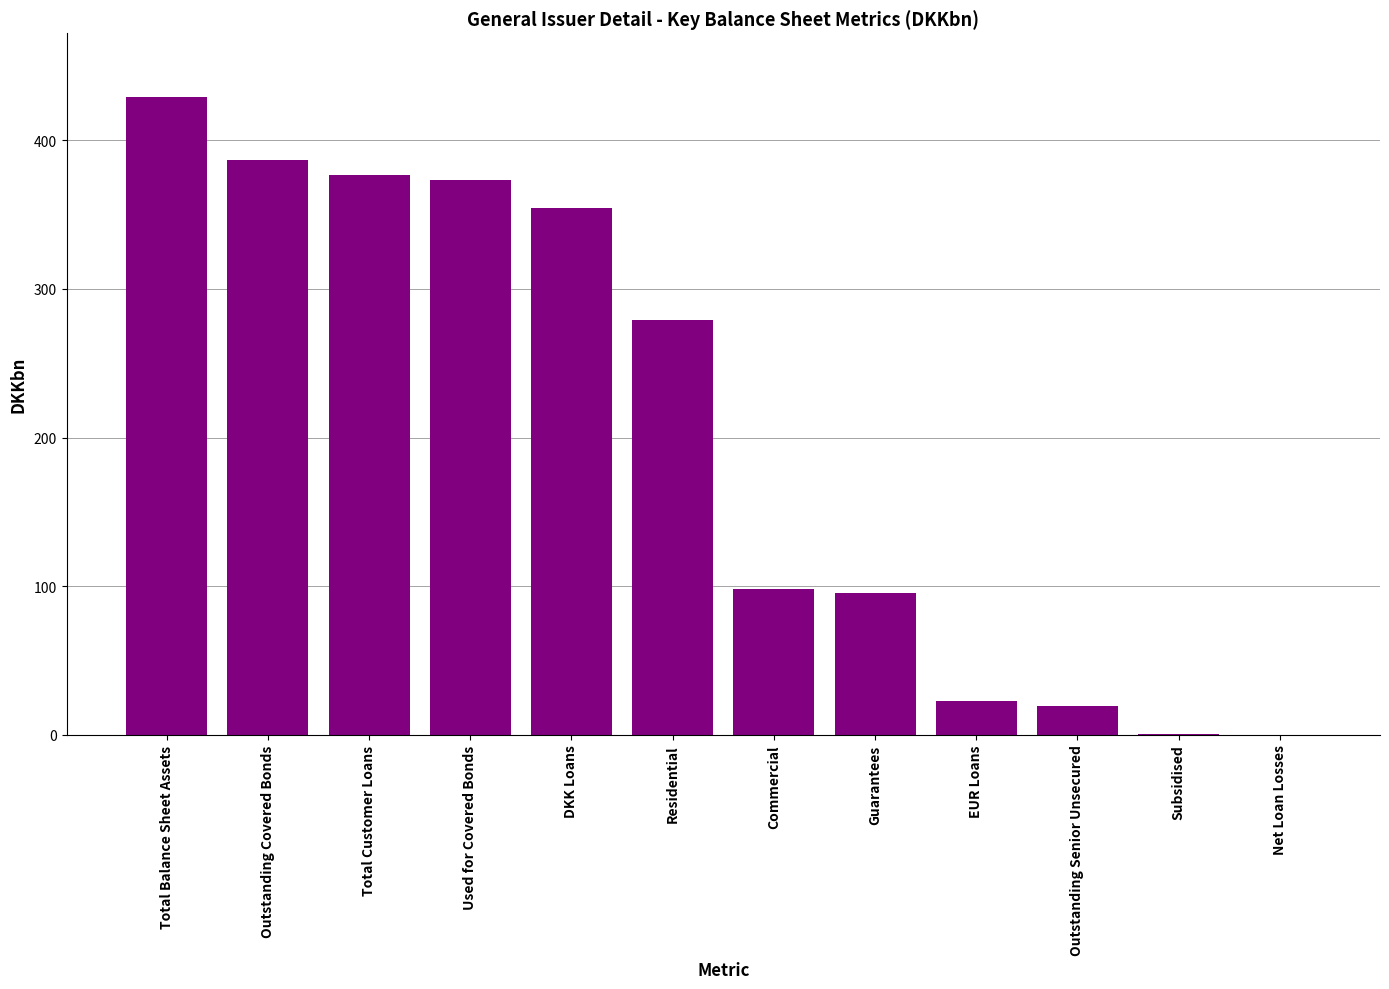

Which category has the highest value across all series?

Total Balance Sheet Assets